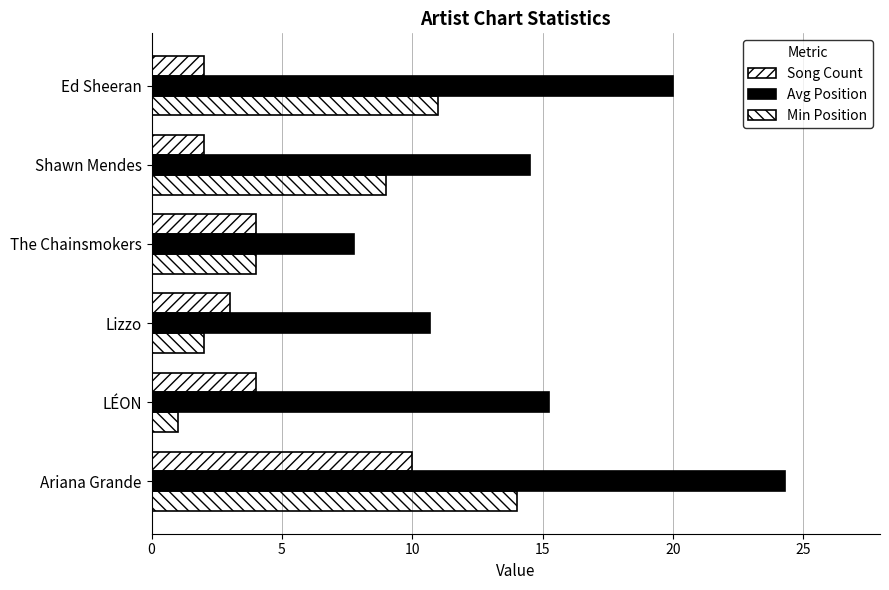

How many data points in Min Position are less than 9?

3